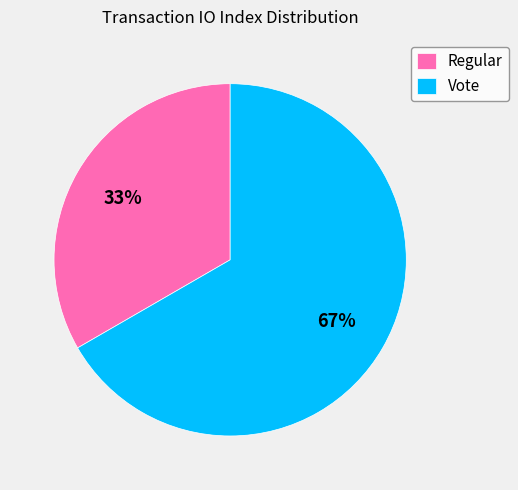

Rank the categories by value from lowest to highest.

Regular, Vote